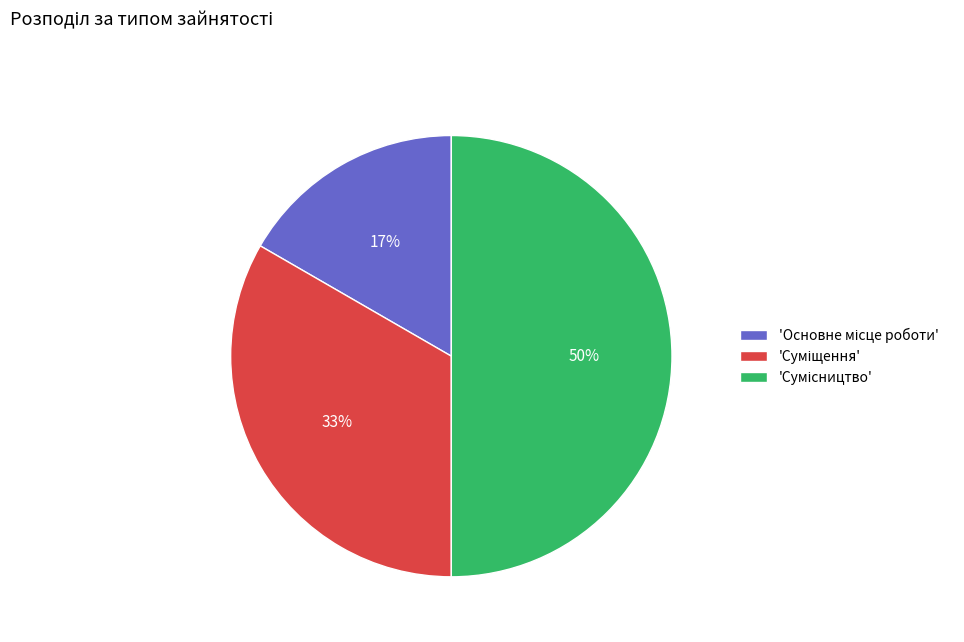

To the nearest percent, what is the average slice percentage?

33%